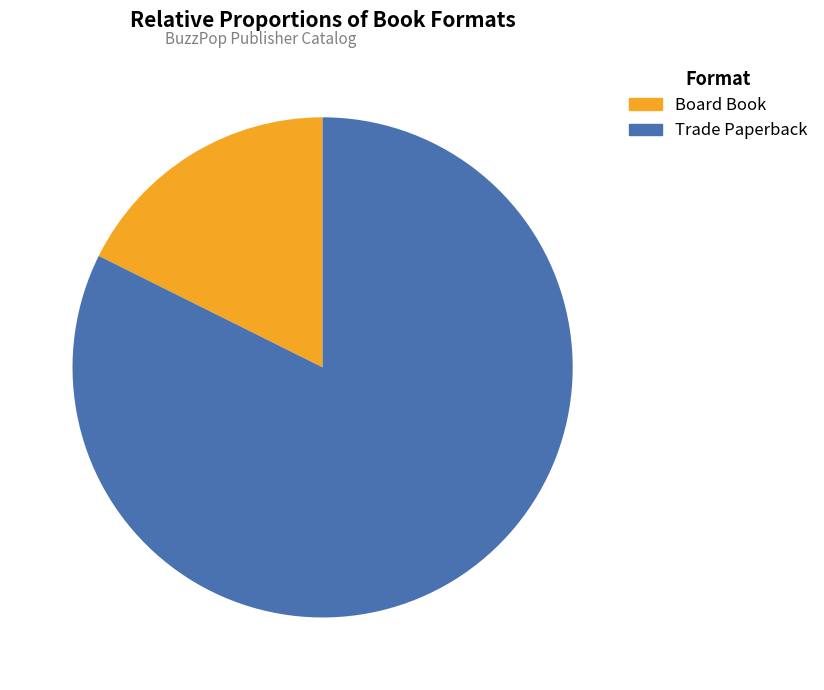

Which category has the biggest portion of the pie?

Trade Paperback